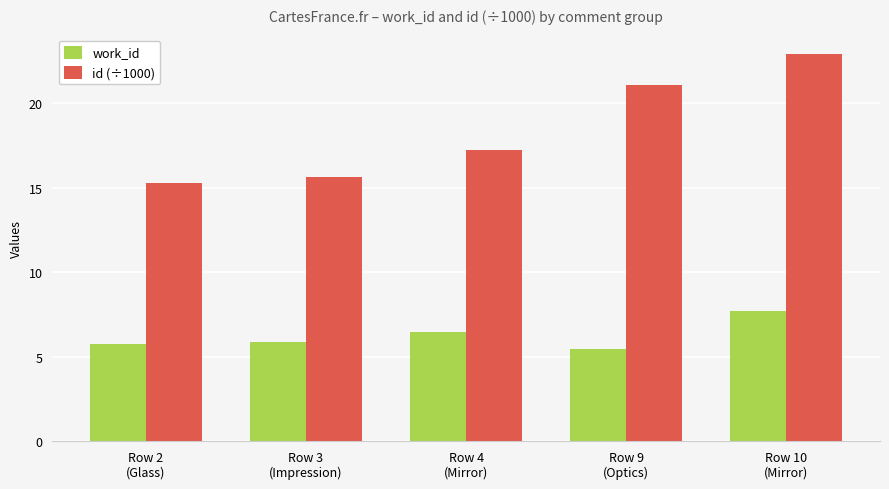

What are all the series names shown in the legend?

work_id, id (÷1000)